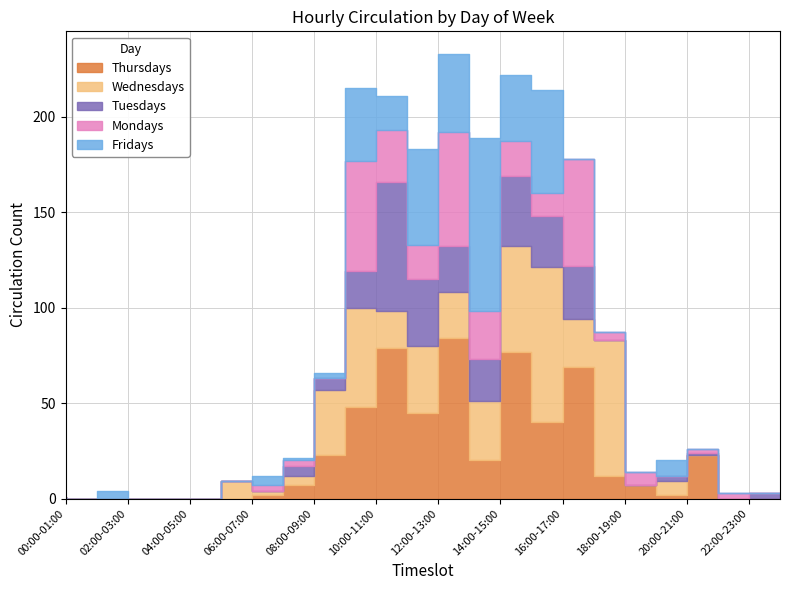

What is the sum of all Thursdays values?

539